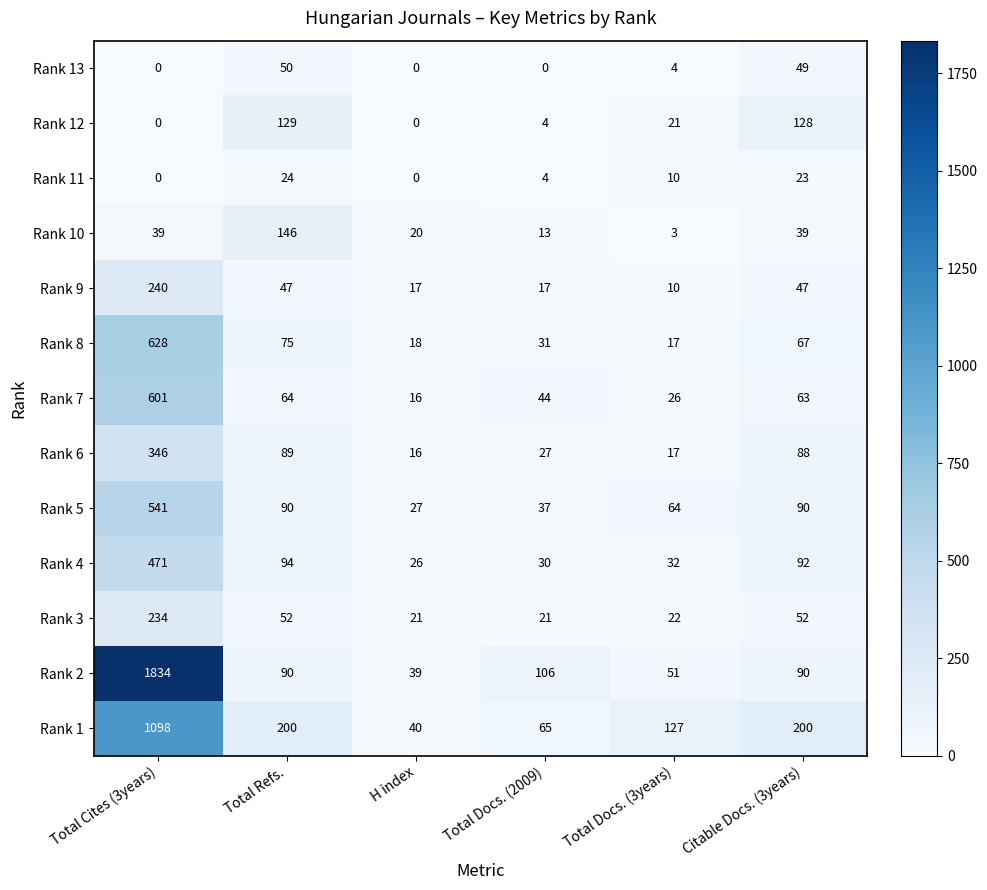

At which label does Rank 4 first exceed 92?

Total Cites (3years)